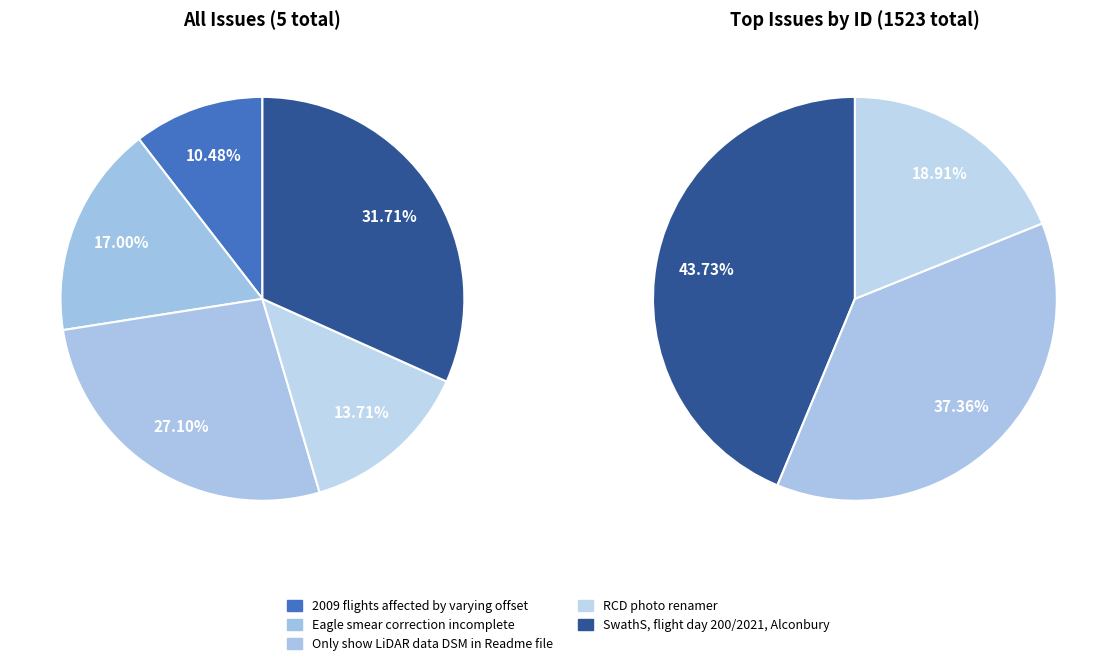

True or false: RCD photo renamer accounts for 14% of the total.

True